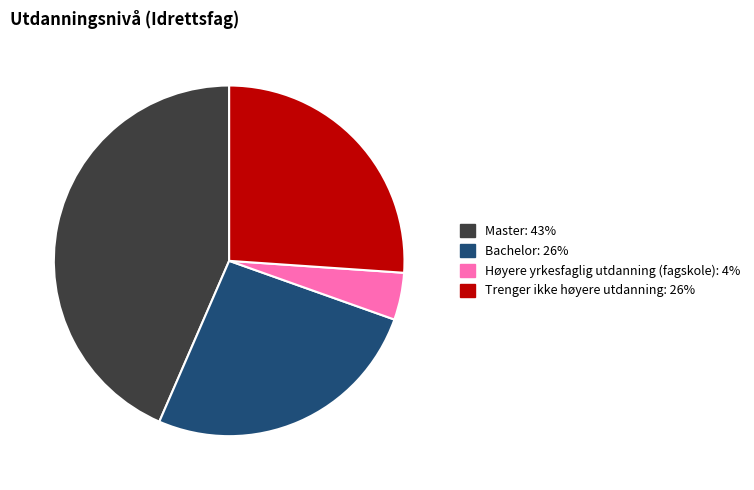

Is the sum of Høyere yrkesfaglig utdanning (fagskole) and Master greater than half?

No